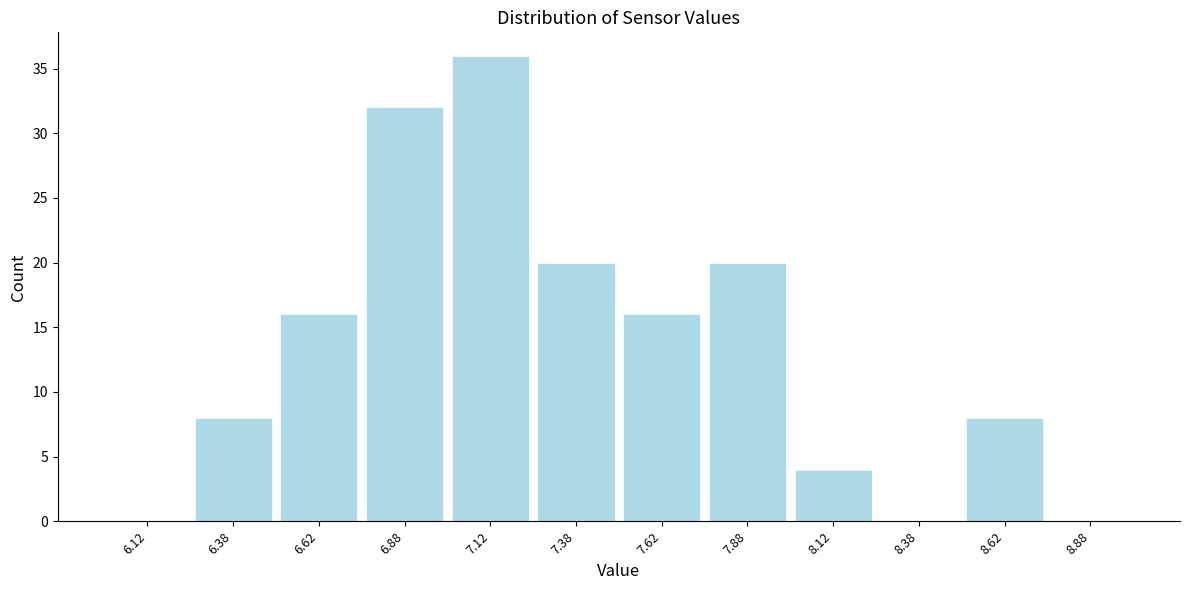

Reading left to right, list every bar in this chart as the range it spans on the x-axis followed by its height. The values are not printed on the chart, so give them approximately, as read against the axis.

6.00 to 6.25: 0
6.25 to 6.50: 8
6.50 to 6.75: 16
6.75 to 7.00: 32
7.00 to 7.25: 36
7.25 to 7.50: 20
7.50 to 7.75: 16
7.75 to 8.00: 20
8.00 to 8.25: 4
8.25 to 8.50: 0
8.50 to 8.75: 8
8.75 to 9.00: 0